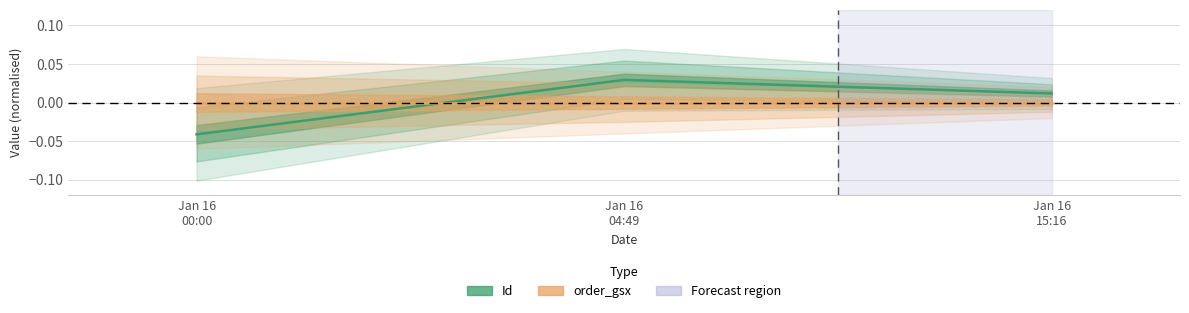

Rank the categories by Id value from highest to lowest.

Jan 16
04:49, Jan 16
15:16, Jan 16
00:00